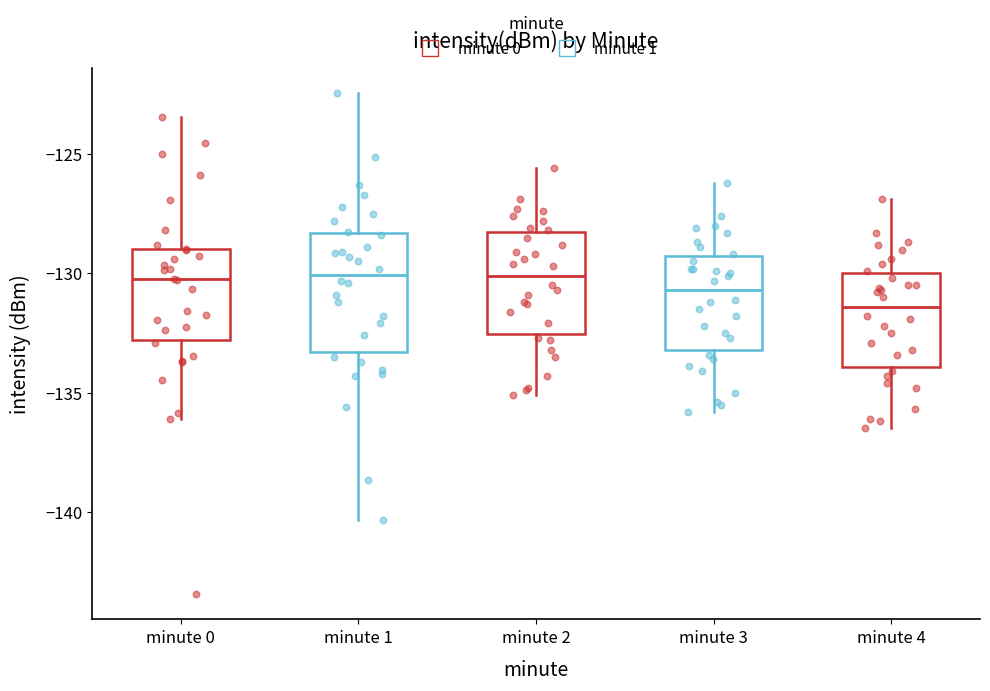

Reading left to right, read every box against the y-axis: the position of its median line, the range the box covers, and the ends of its whiskers. The values are not printed on the chart, so give them approximately, as read against the axis.

minute 0: median -130.5, box -133.0 to -129.0, whiskers -136.0 to -123.5
minute 1: median -130.0, box -133.5 to -128.5, whiskers -140.5 to -122.5
minute 2: median -130.0, box -132.5 to -128.5, whiskers -135.0 to -125.5
minute 3: median -130.5, box -133.0 to -129.5, whiskers -136.0 to -126.0
minute 4: median -131.5, box -134.0 to -130.0, whiskers -136.5 to -127.0